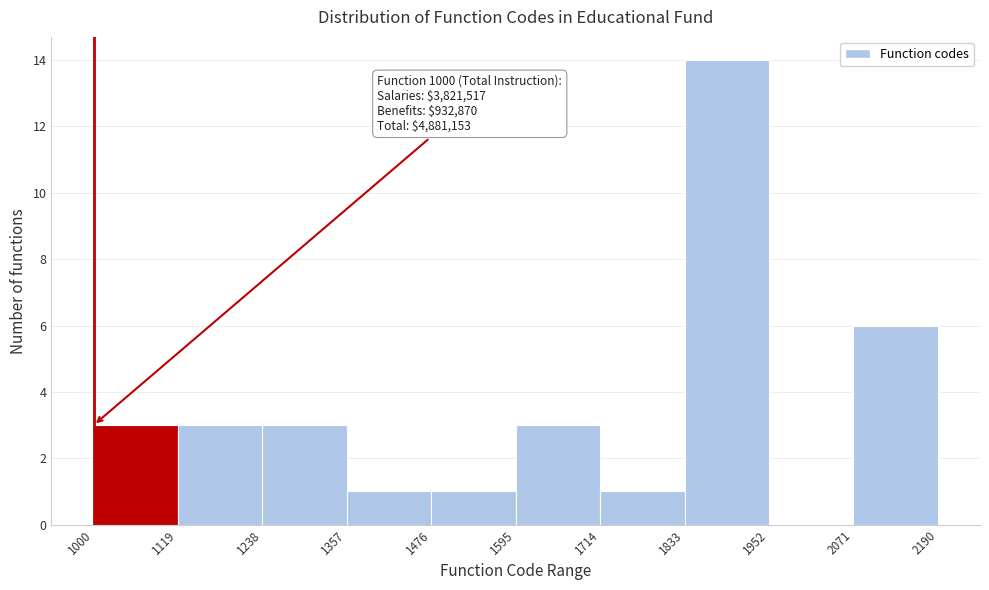

Over which range of the x-axis is the bar tallest?

1833 to 1952